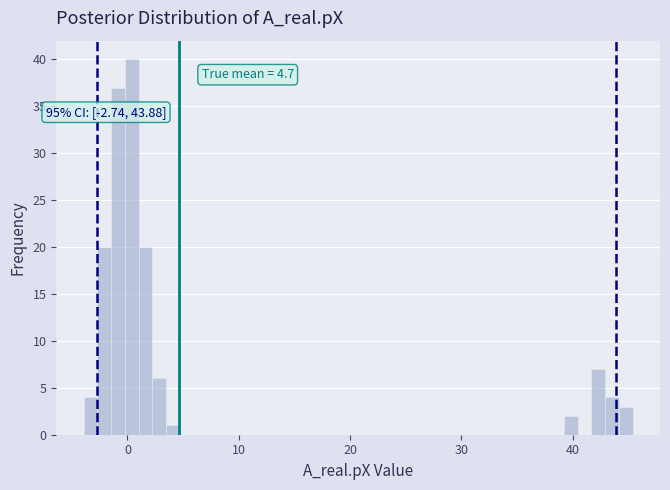

Read against the x-axis, roughly where is the centre of the tallest bar?

0